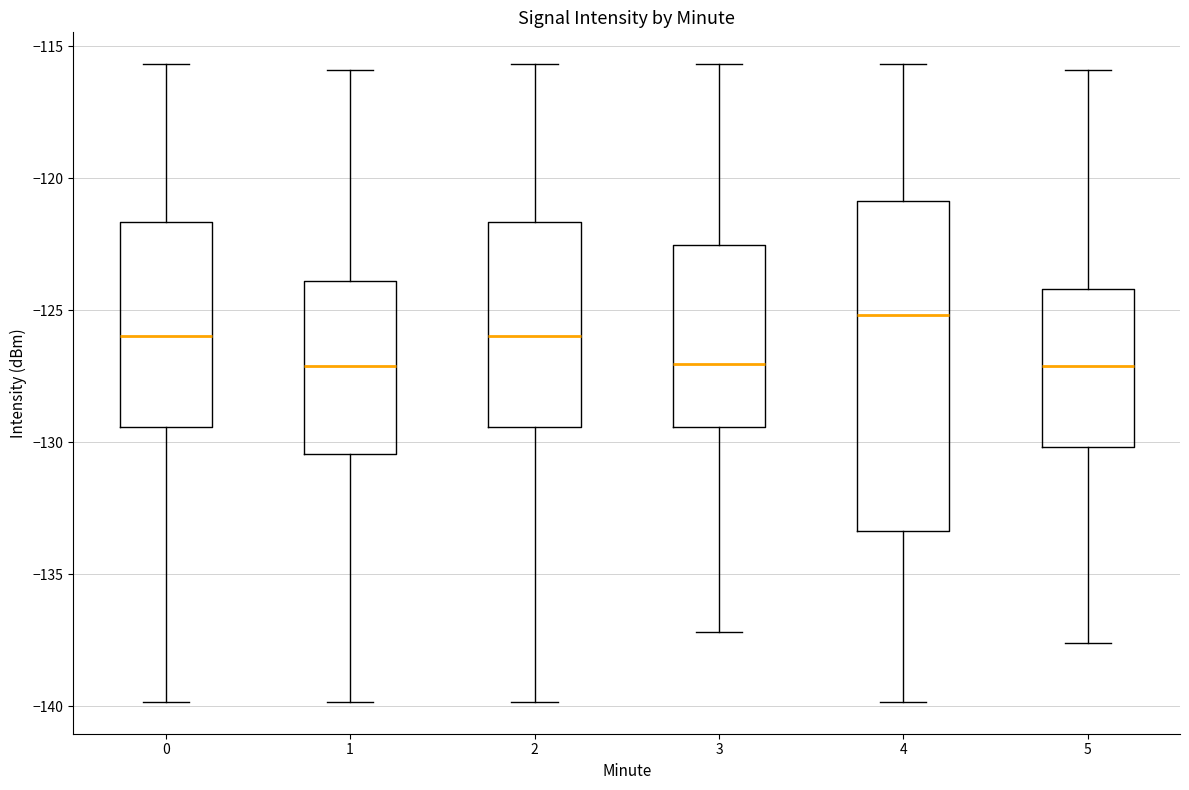

Where does the lower whisker of the box at x = 3 end on the y-axis? The values are not printed on the chart, so give them approximately, as read against the axis.

-137.0